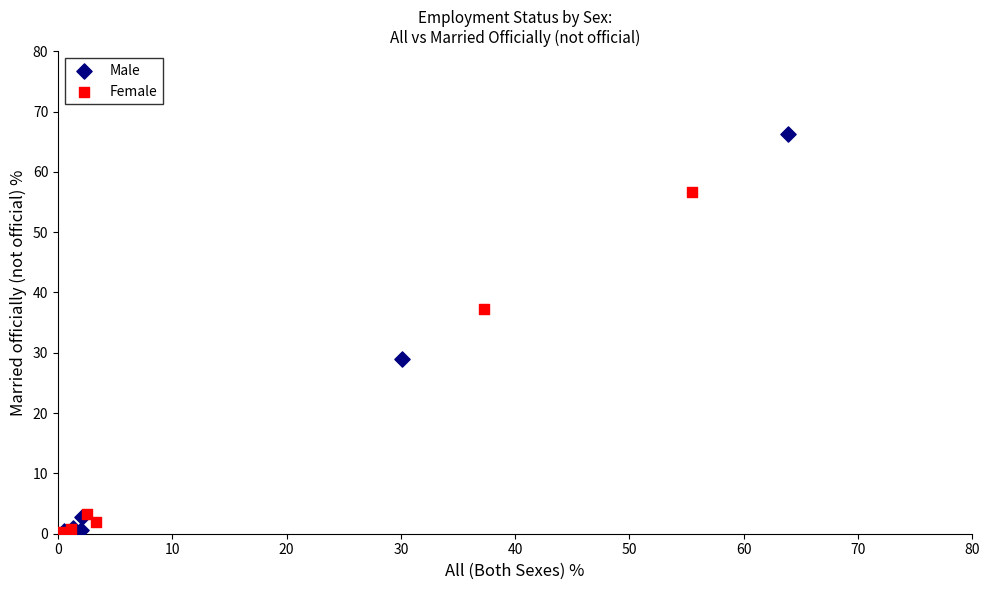

Which series contains the highest Y value?

Male